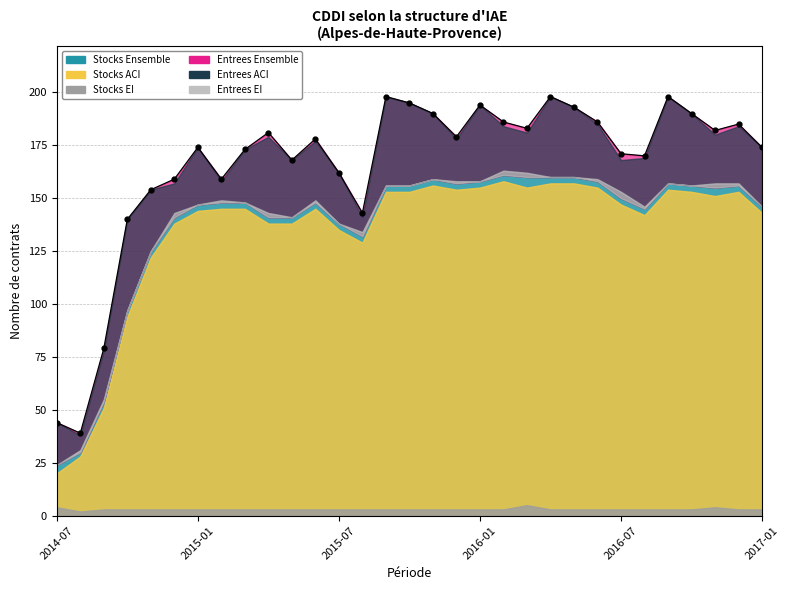

At which label does Stocks ACI first exceed 145?

2015-09